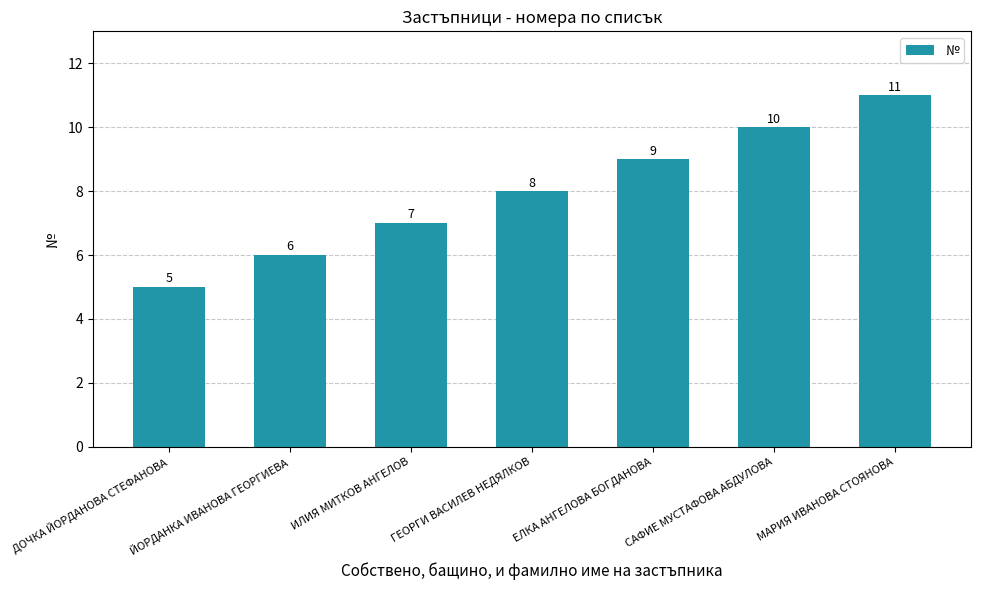

Are the bars horizontal?

No